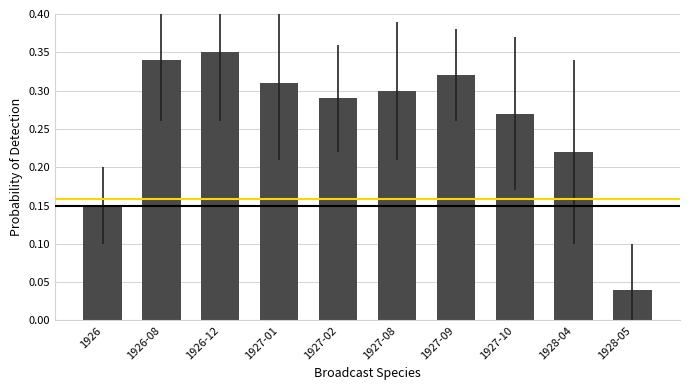

How many values are between 0 and 1?

10